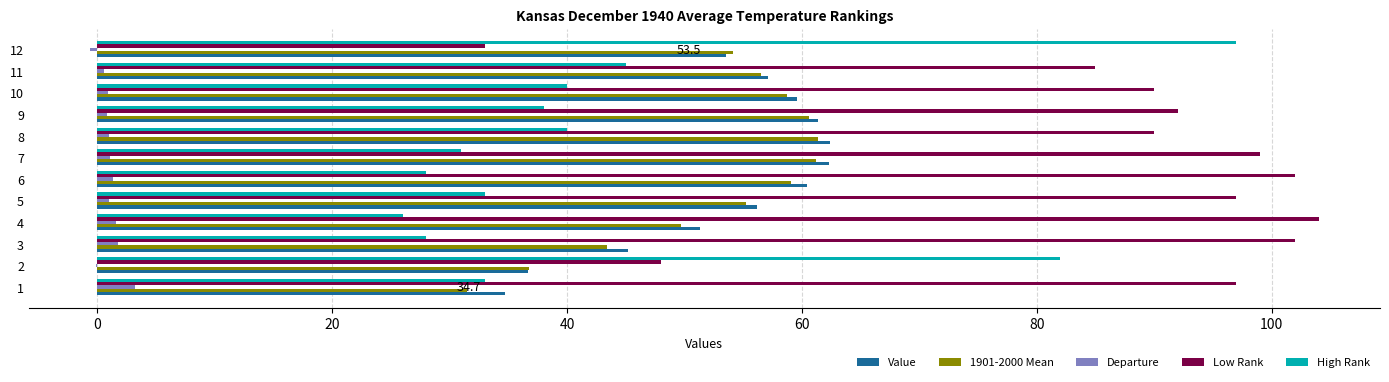

Is it true that Departure equals 1.1 at 7?

True